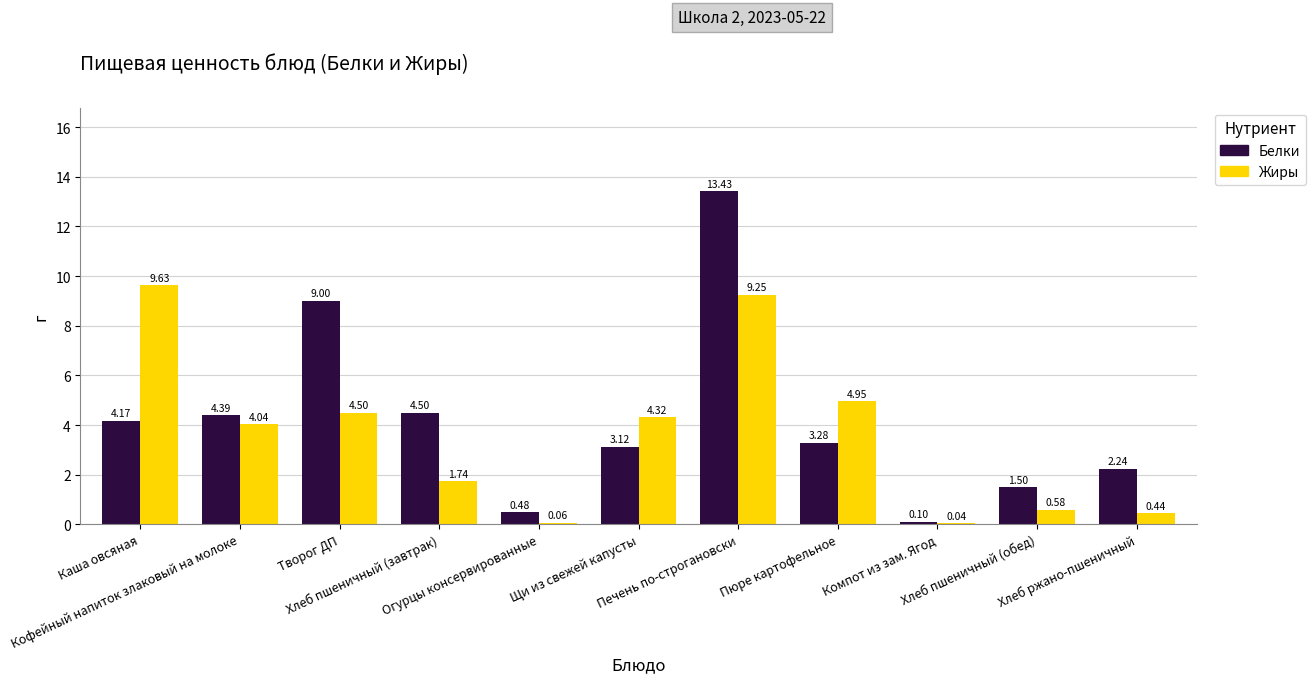

What is the sum of all Белки values?

46.2